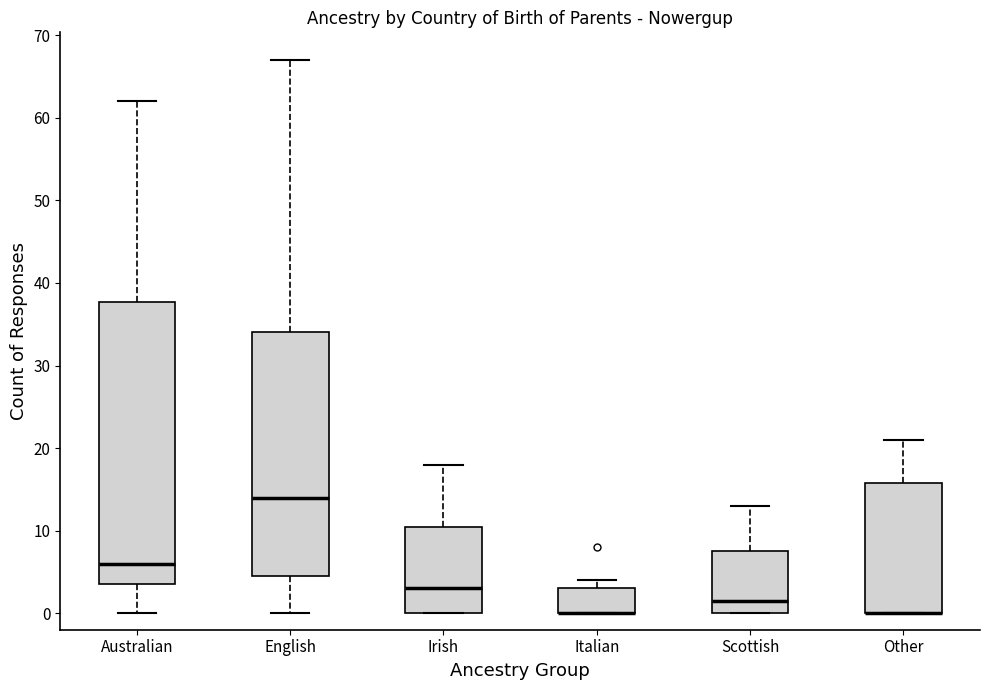

Where does the upper whisker of the box for Other end on the y-axis? The values are not printed on the chart, so give them approximately, as read against the axis.

21